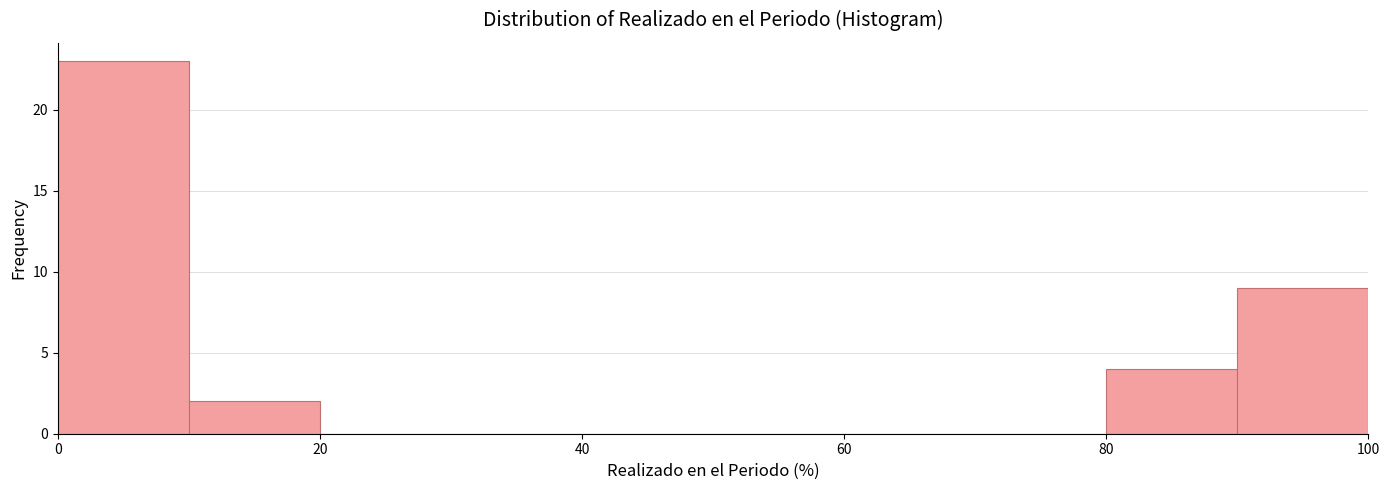

Reading left to right, transcribe this chart: for each bar, give the range it covers on the x-axis and its height. The values are not printed on the chart, so give them approximately, as read against the axis.

0 to 10: 23
10 to 20: 2
20 to 30: 0
30 to 40: 0
40 to 50: 0
50 to 60: 0
60 to 70: 0
70 to 80: 0
80 to 90: 4
90 to 100: 9